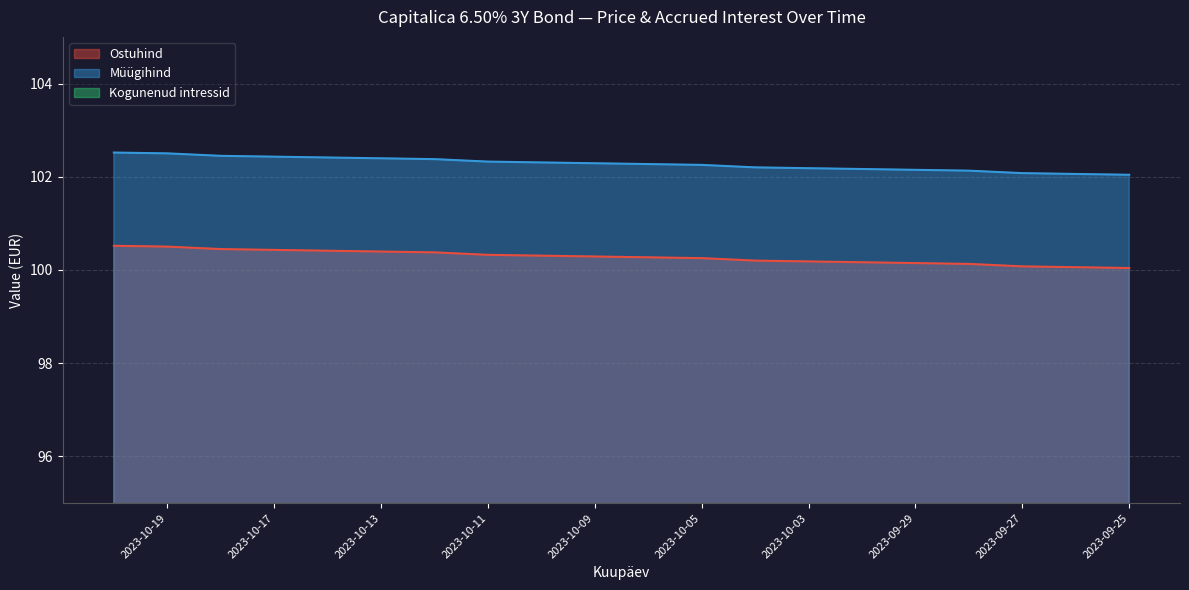

What is the difference between the Kogunenud intressid values at 2023-10-05 and 2023-10-19?

0.2